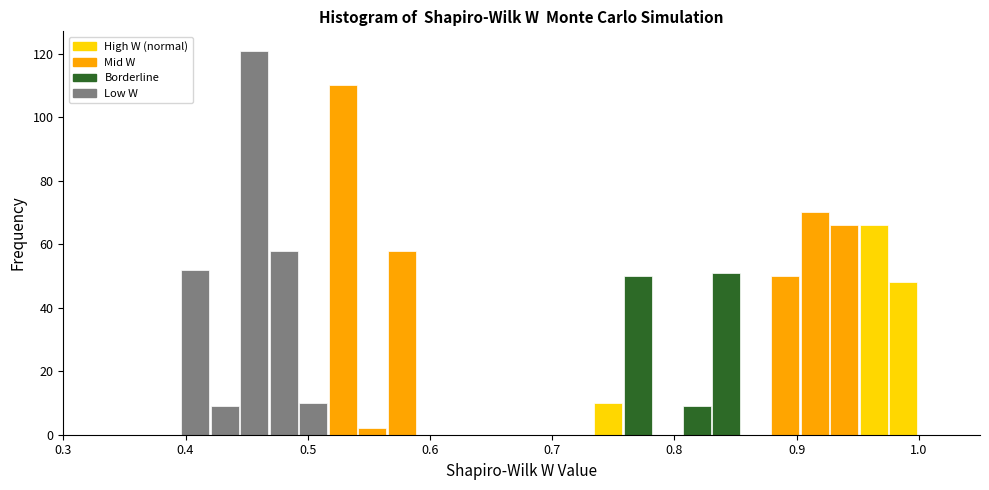

Around what value on the x-axis is the tallest bar? Give the approximate position of its centre, as read against the axis.

0.46